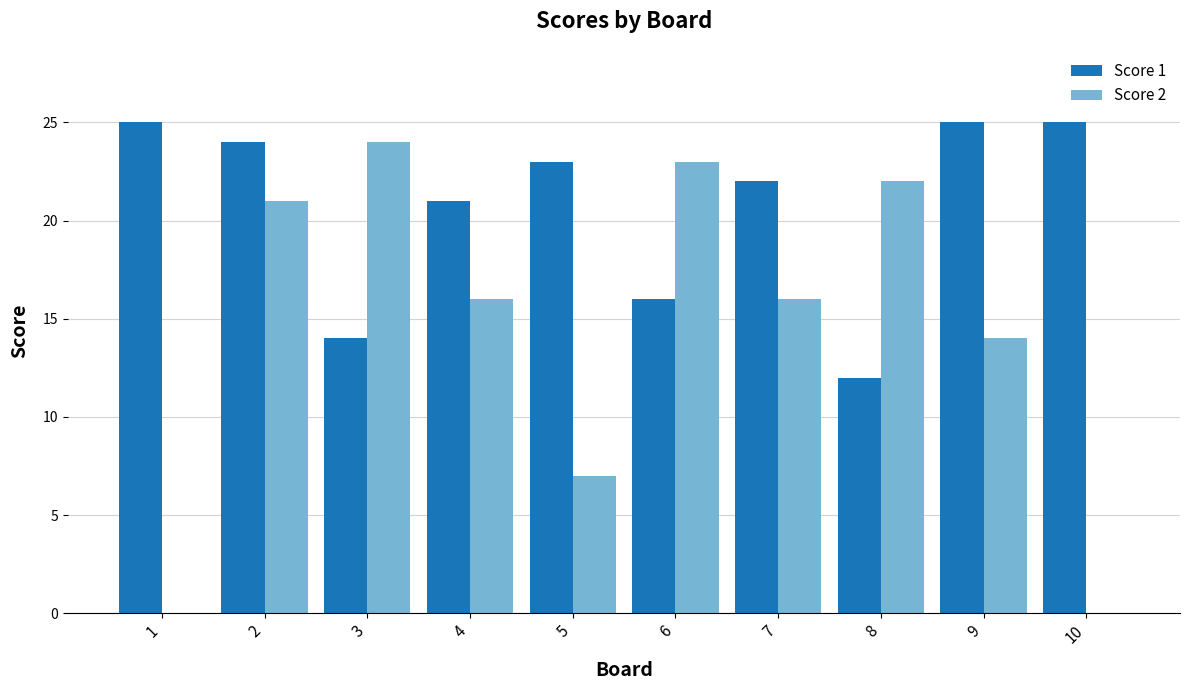

Are the bars horizontal?

No